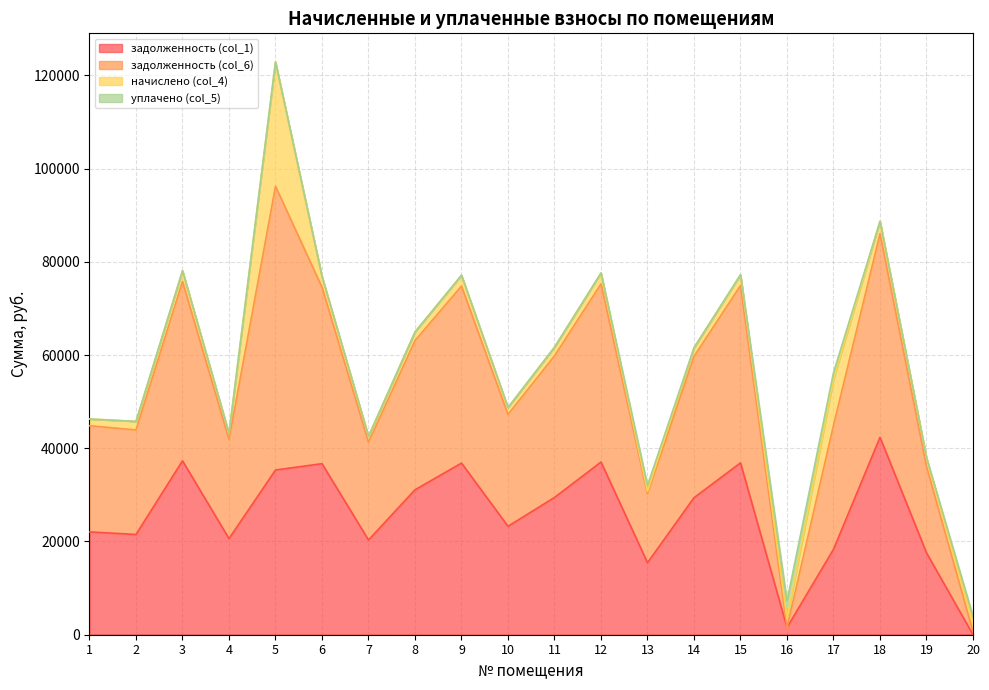

True or false: задолженность (col_6) and задолженность (col_1) cross at least once.

False